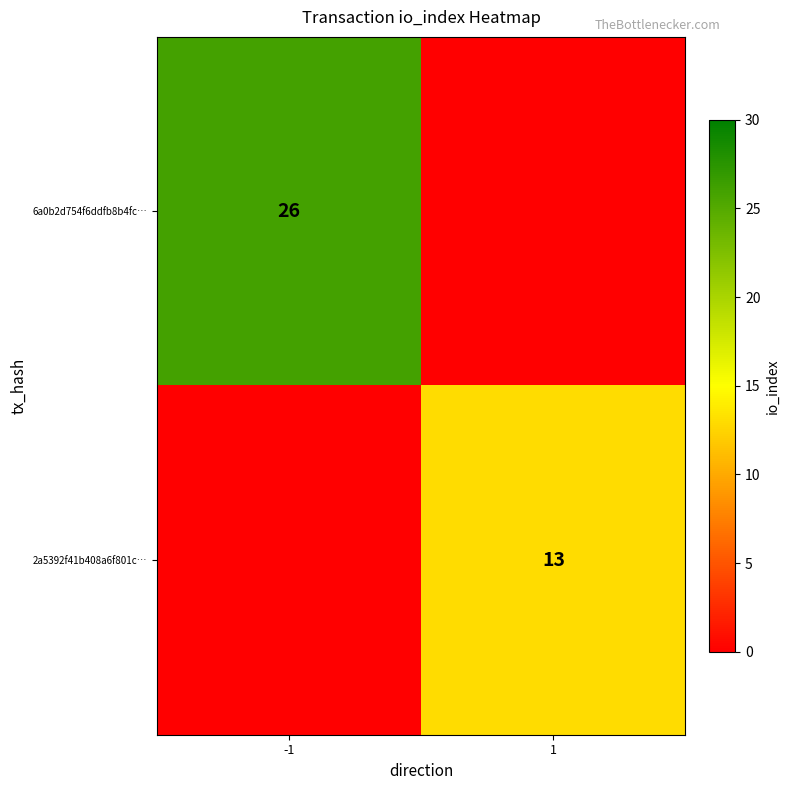

What is the greatest value displayed?

26.0